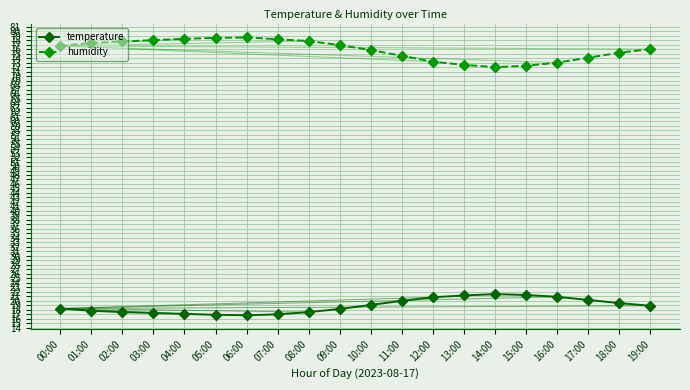

Where does the temperature series first go above 18?

00:00